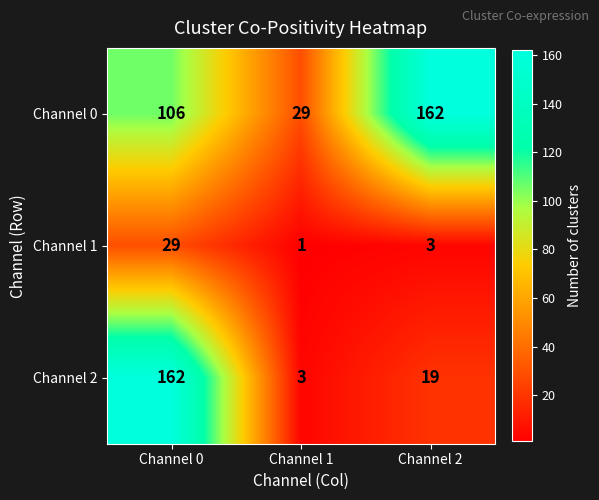

What is the difference between the maximum and minimum values in the Channel 1 series?

28